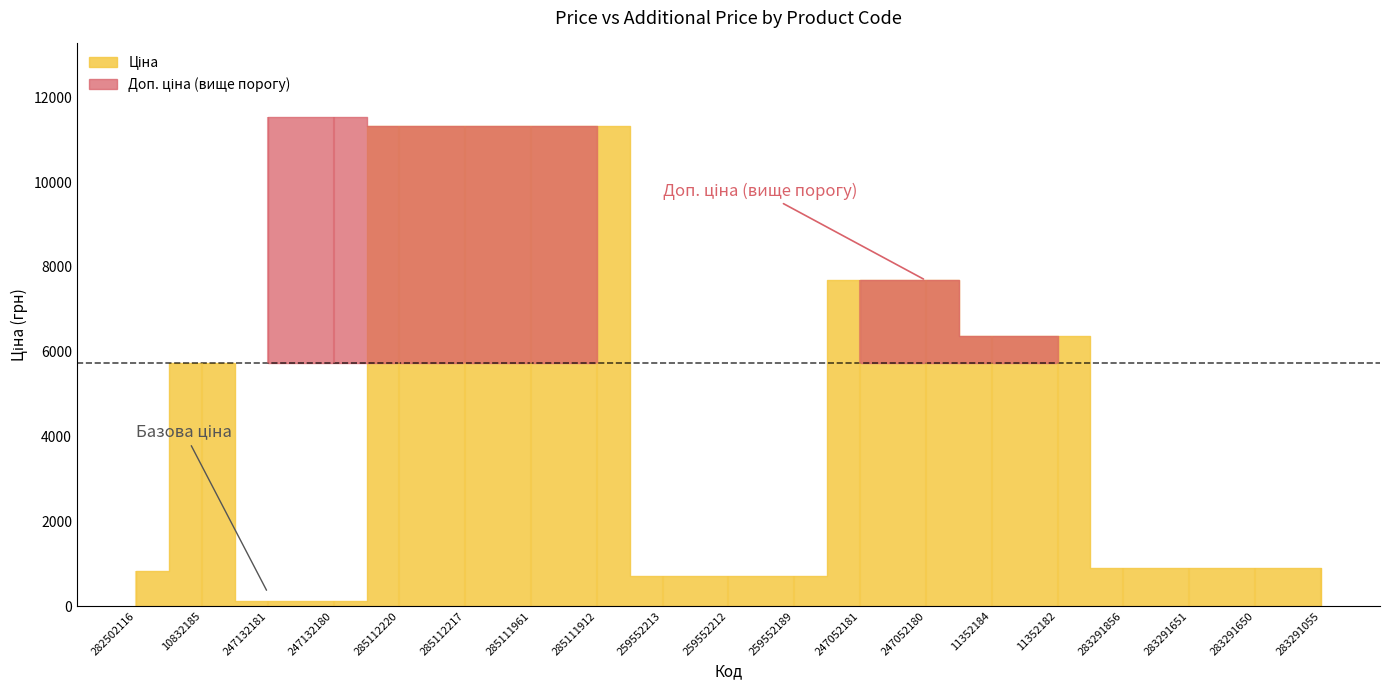

Rank the series by their maximum value, from lowest to highest.

Ціна, Доп. ціна